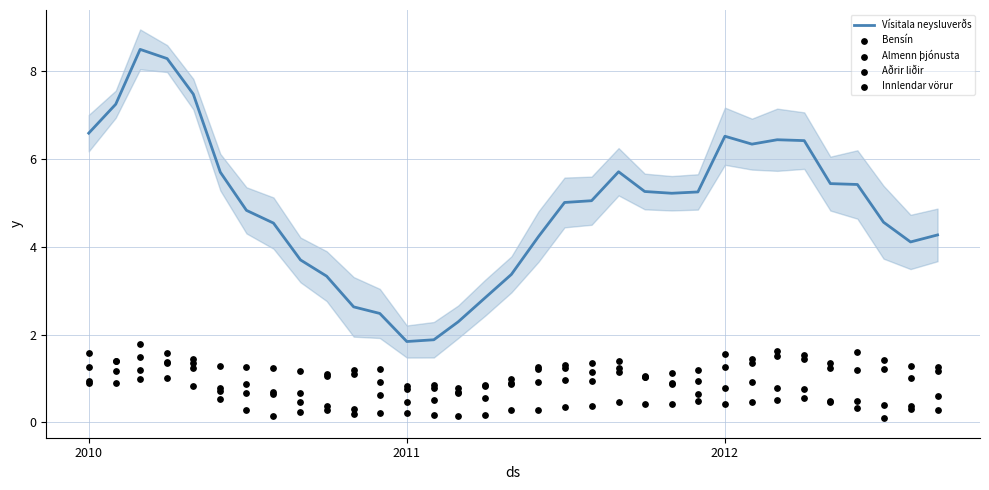

Which series reaches the maximum Y coordinate?

Vísitala neysluverðs